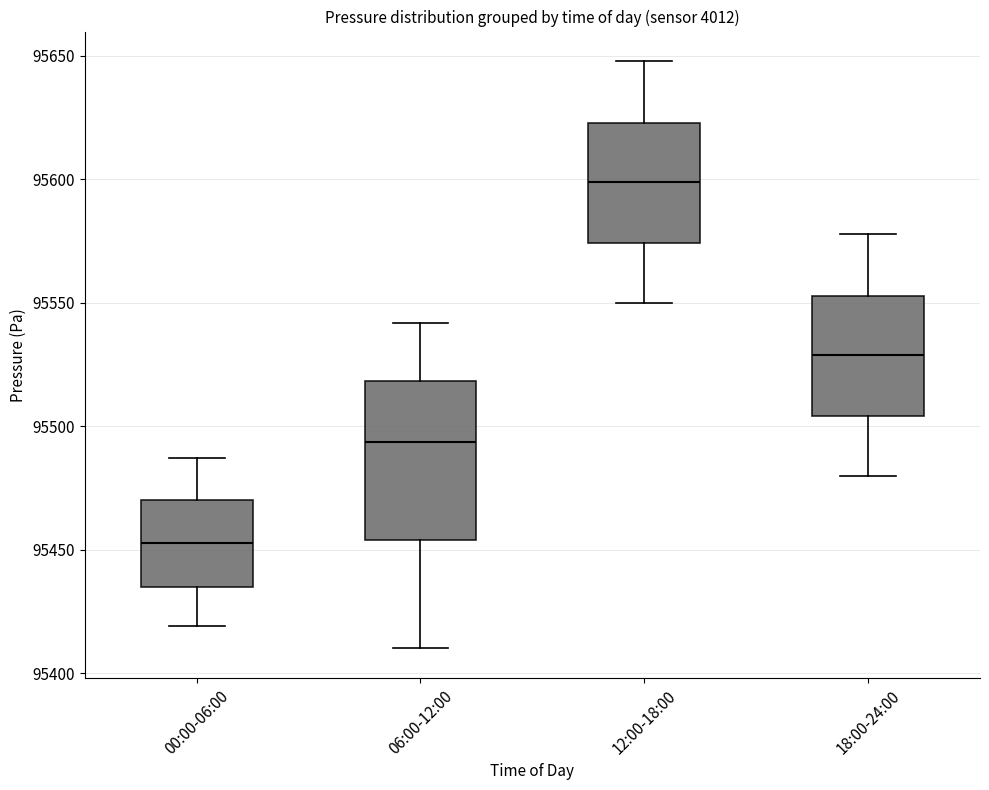

Which box has the highest median line?

12:00-18:00